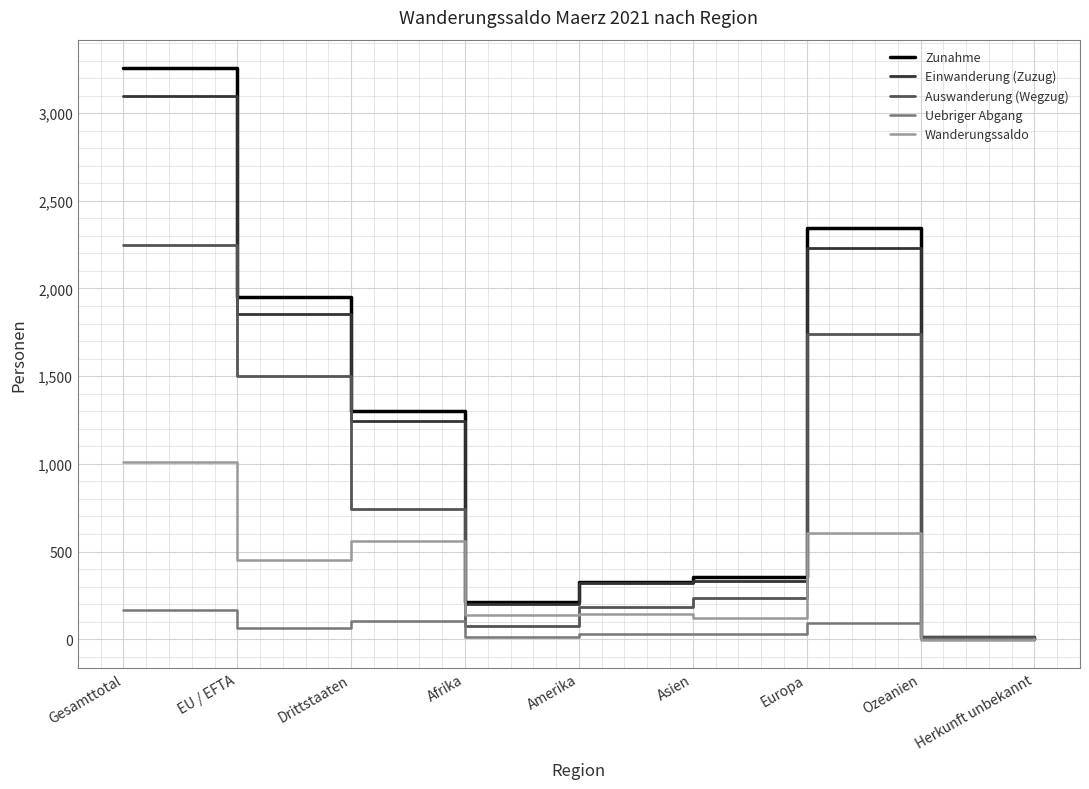

What is the highest value of the Auswanderung (Wegzug) series?

2247